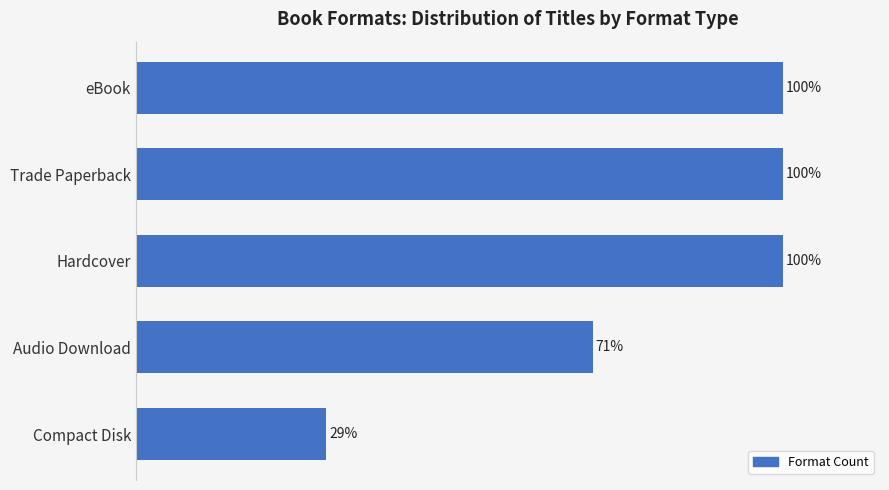

At which label is the value closest to 64?

Audio Download